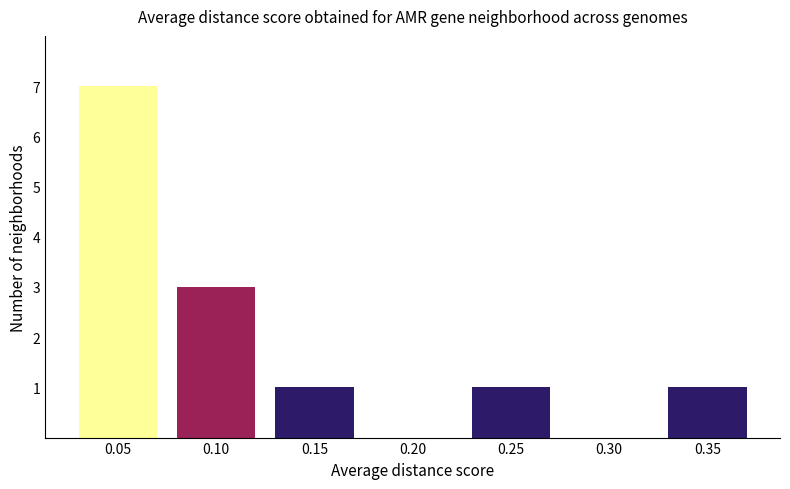

True or false: the data shows 4 at 0.30.

False